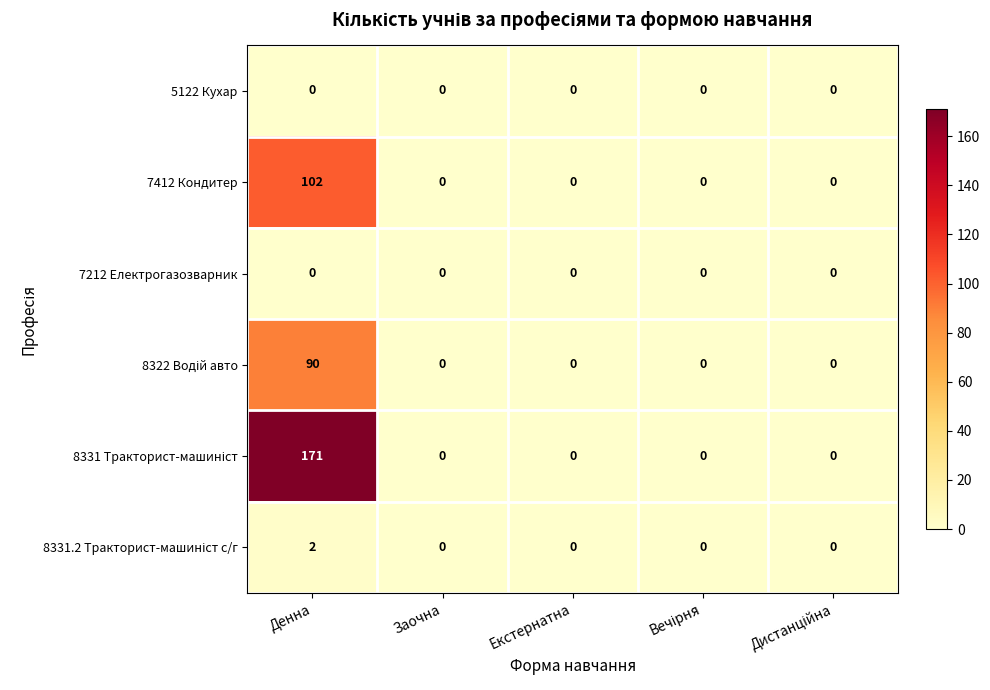

What is the difference between the highest and lowest values at Денна?

171